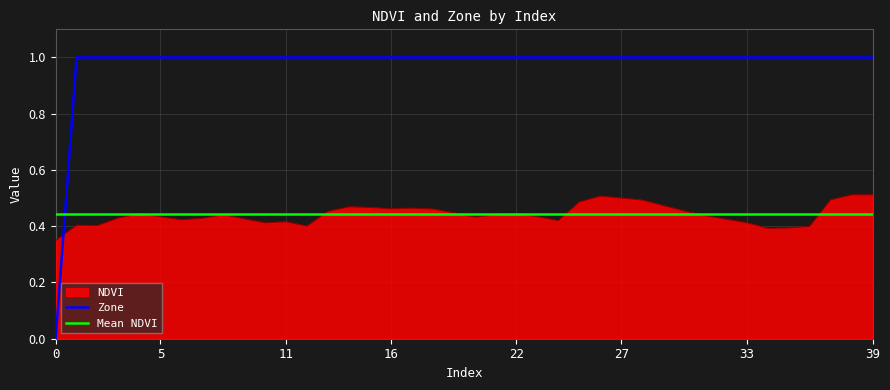

True or false: Zone and NDVI intersect in this chart.

True